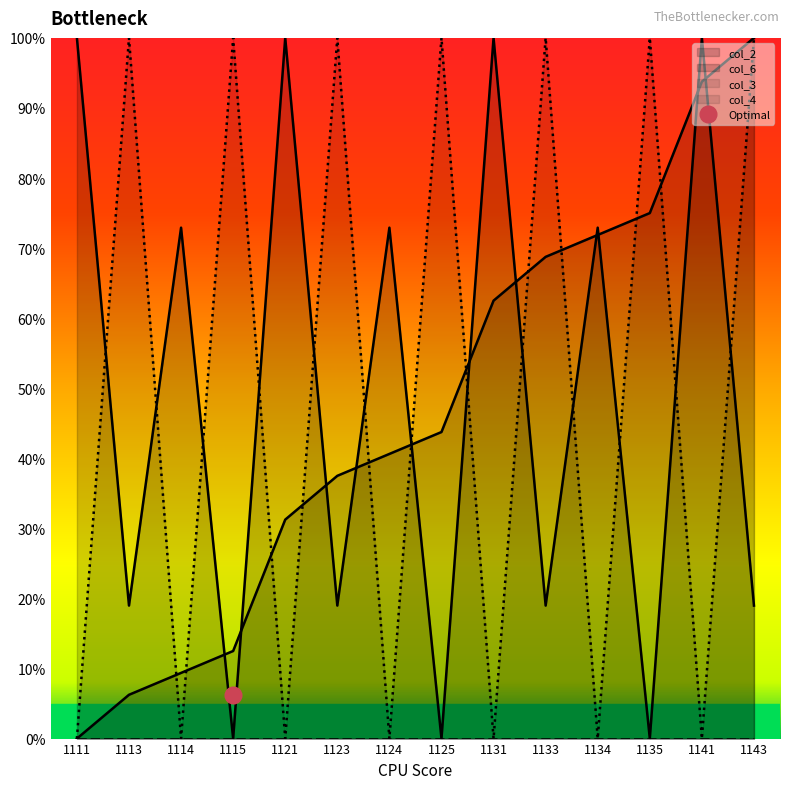

What is the maximum value for col_2?

1.0